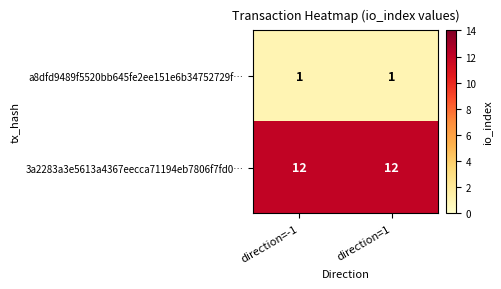

What is the sum of the 3a2283a3e5613a4367eecca71194eb7806f7fd0… values at direction=1 and direction=-1?

24